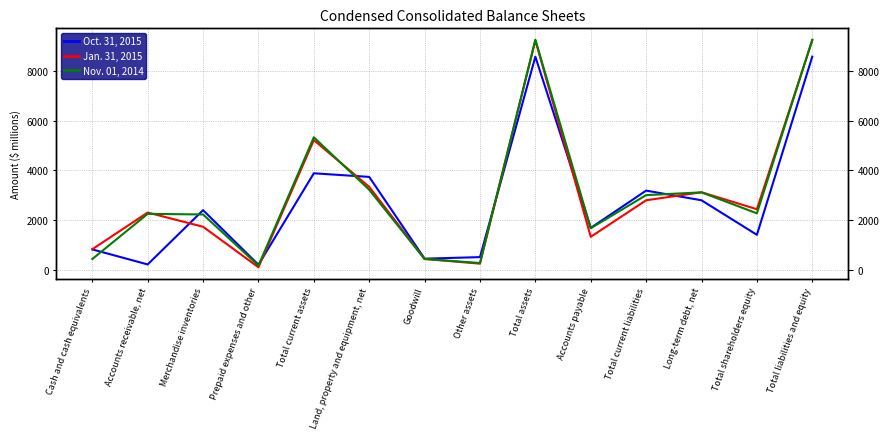

Where is the first local minimum for Oct. 31, 2015?

Accounts receivable, net